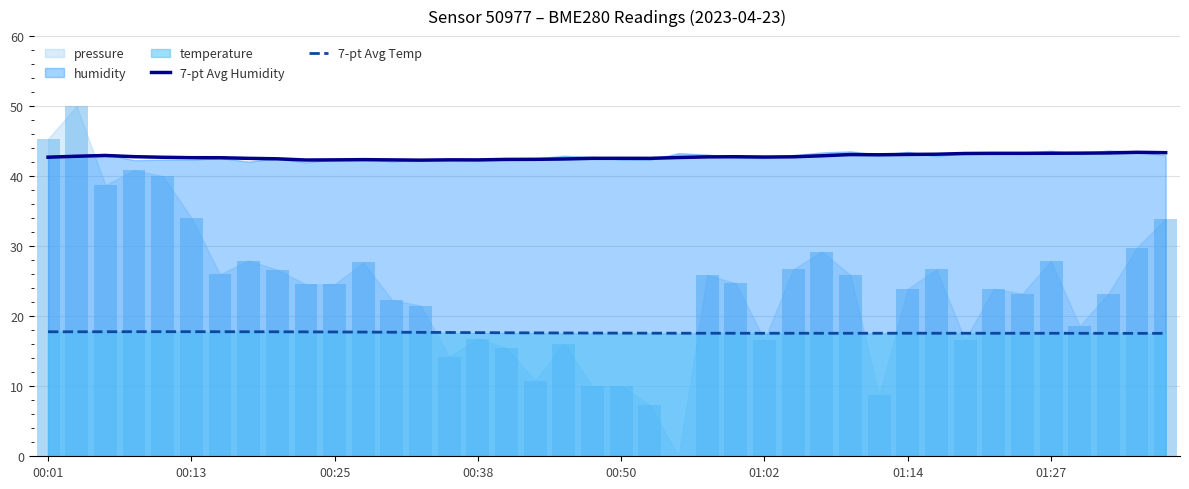

What is the maximum value for 7-pt Avg Humidity?

43.4